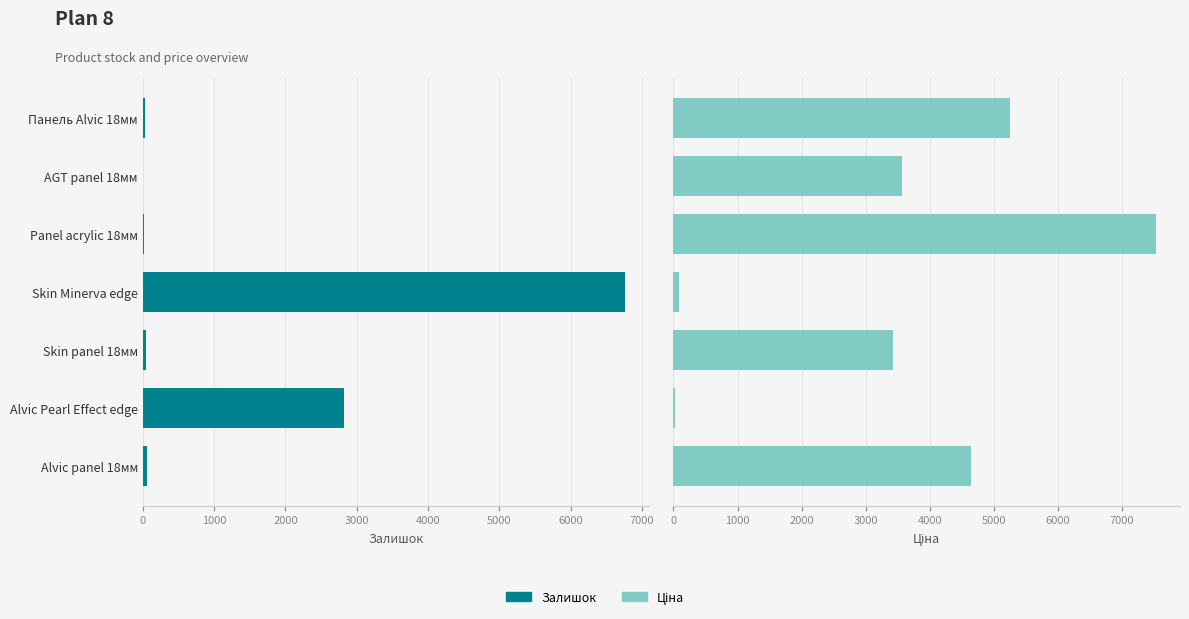

Which series changed the most between AGT panel 18мм and Skin panel 18мм?

Ціна